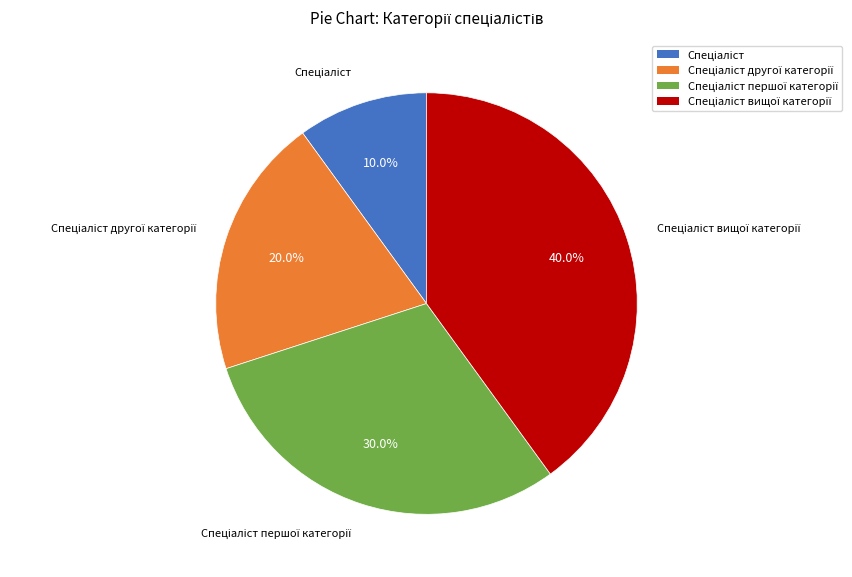

Is there any slice that represents more than half of the pie?

No